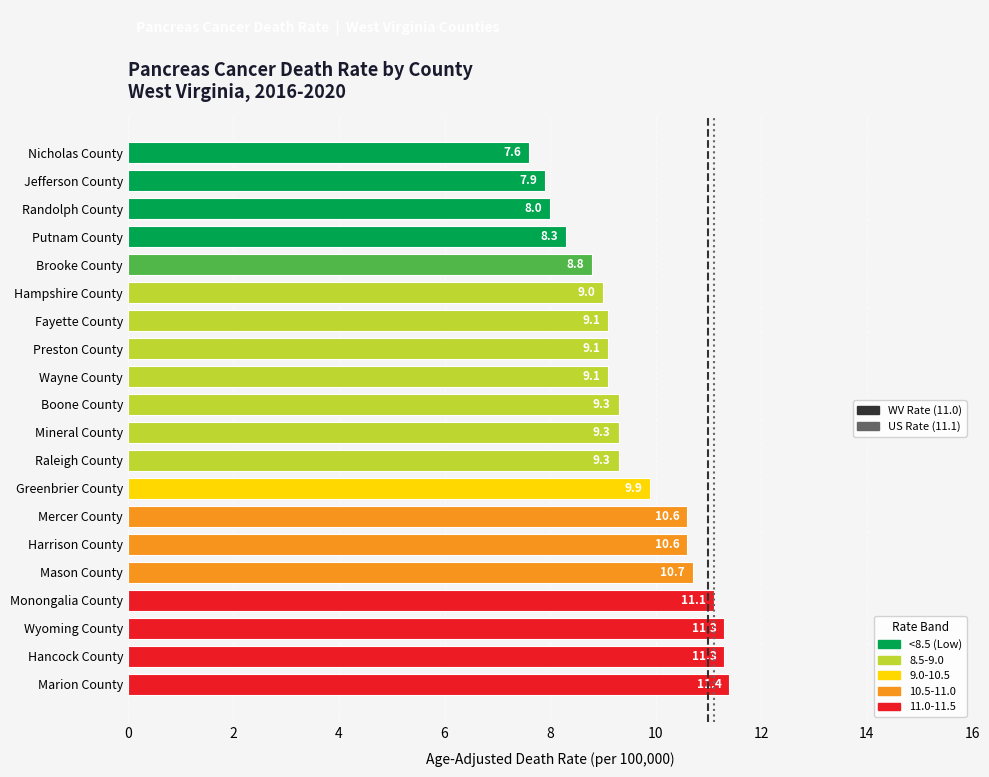

What is the smallest value displayed?

7.6